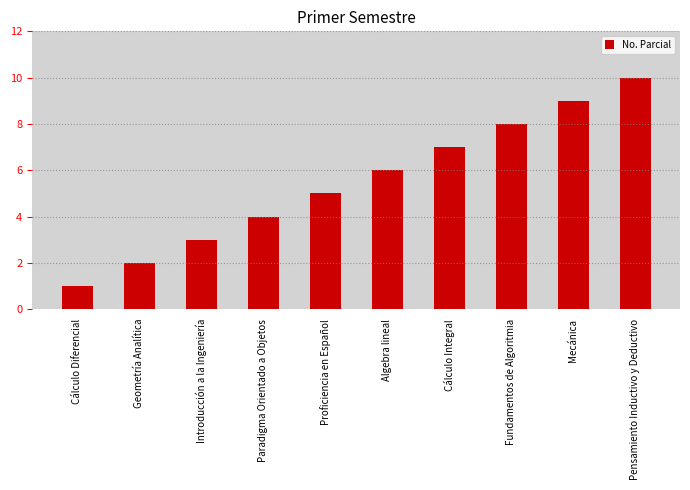

Reading left to right, transcribe all the data shown in this chart.

1	2	3	4	5	6	7	8	9	10